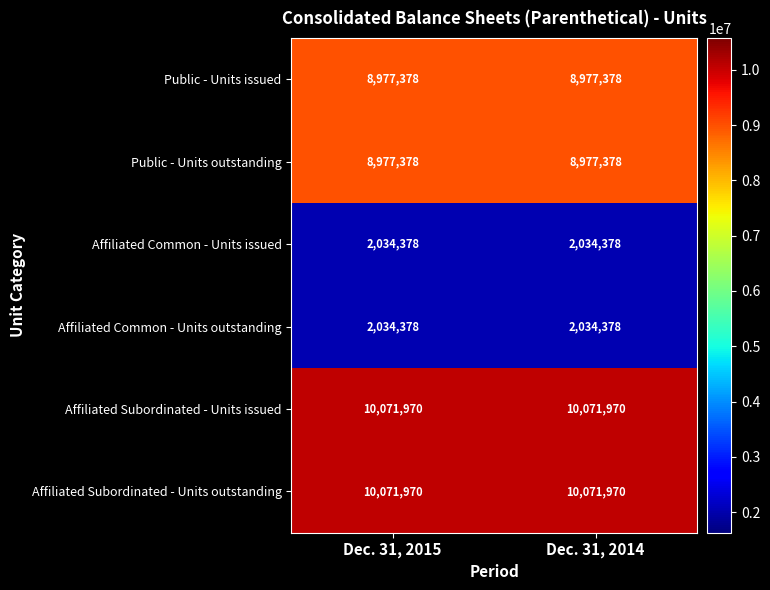

At how many categories does at least one series exceed 2212444?

2